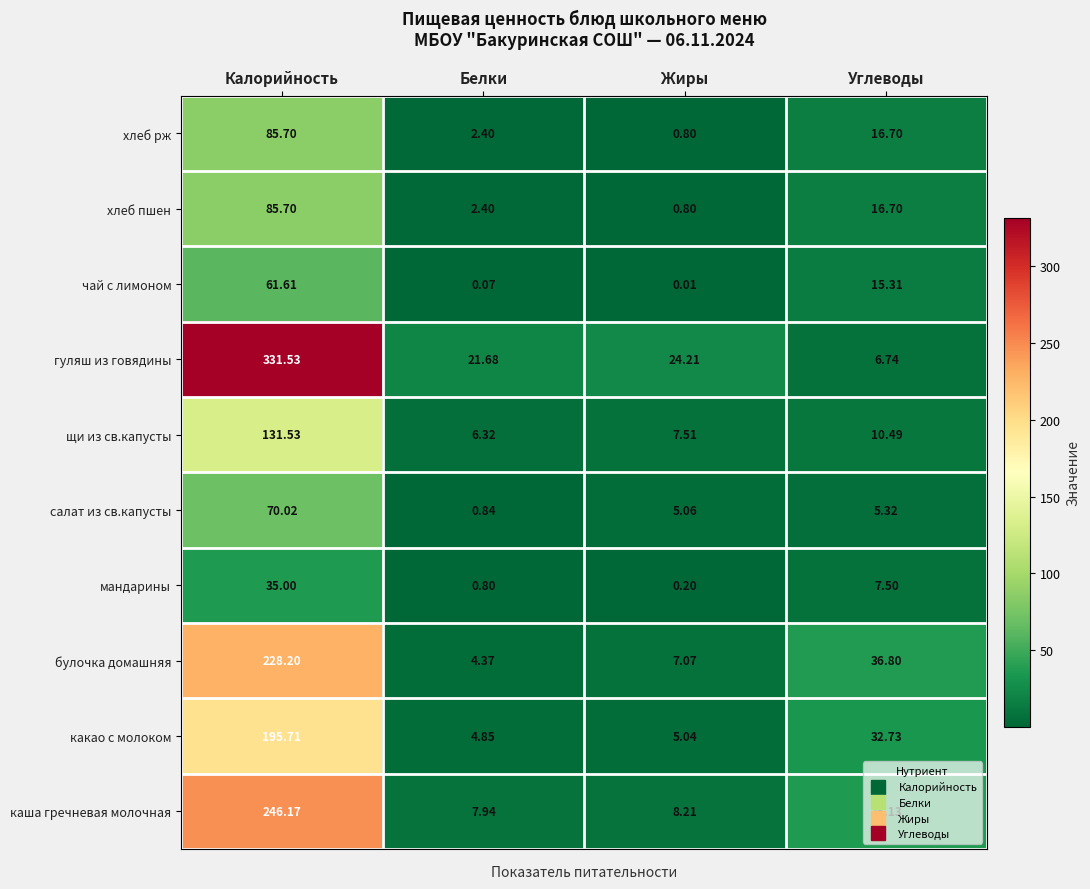

What is the difference between the highest and lowest values at Жиры?

24.2